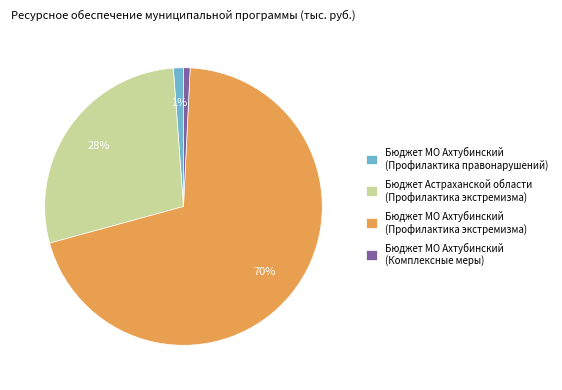

To the nearest percent, what percentage of the pie is Бюджет МО Ахтубинский (Комплексные меры)?

1%